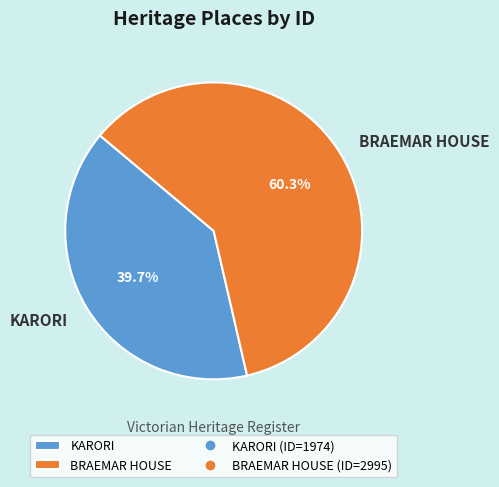

Combined, do KARORI and BRAEMAR HOUSE account for over 50%?

Yes